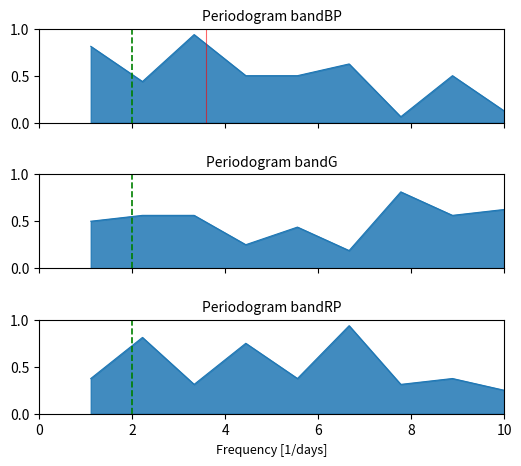

What is the spread (max minus min) of values at 6?

0.5